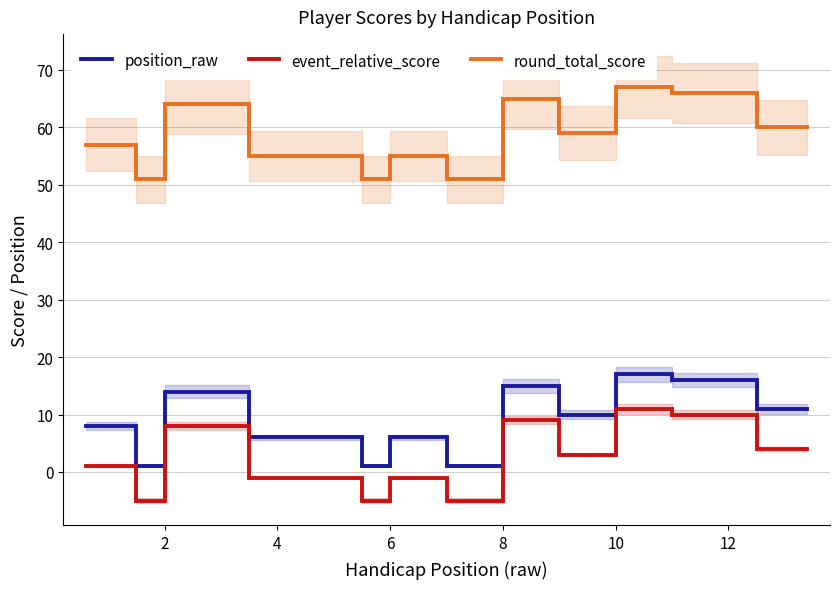

What is the difference between the maximum and second lowest values in the round_total_score series?

16